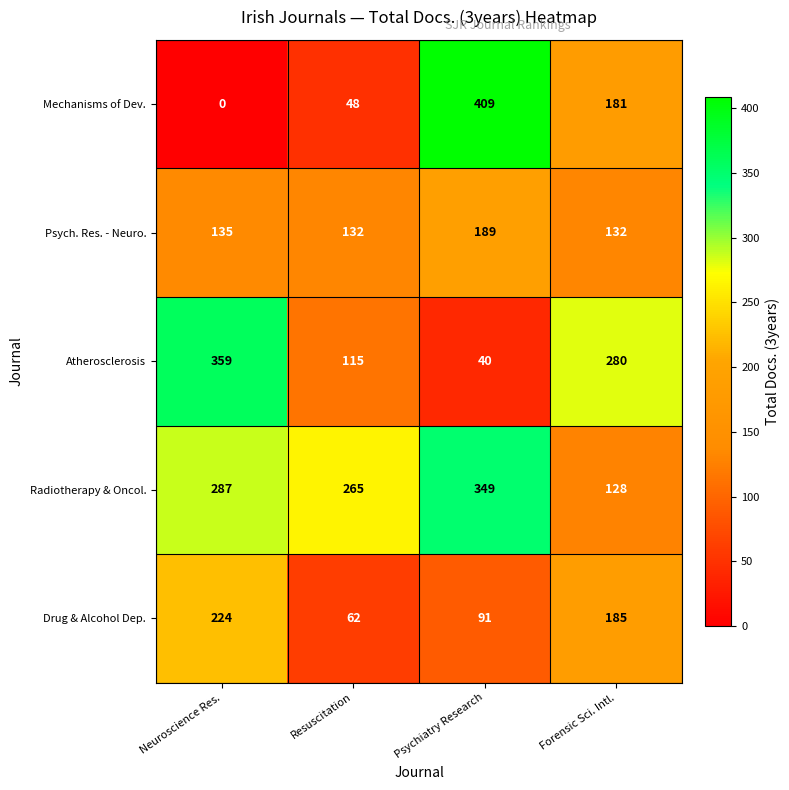

What is the sum of the Psych. Res. - Neuro. values at Neuroscience Res. and Resuscitation?

267